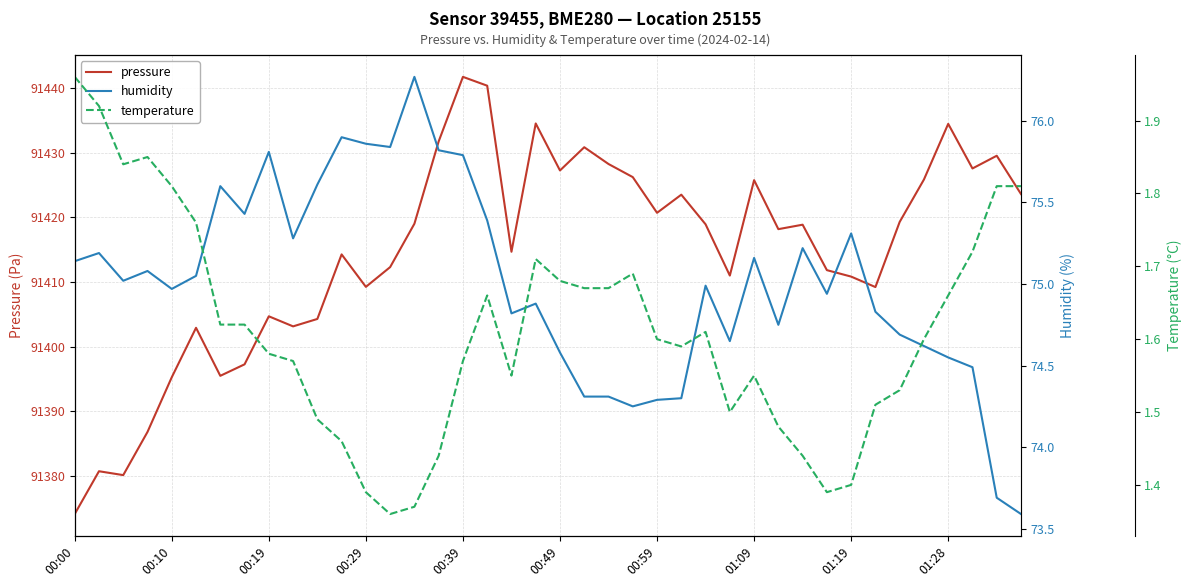

The value of pressure at 00:19 is 128487.2. True or false?

False